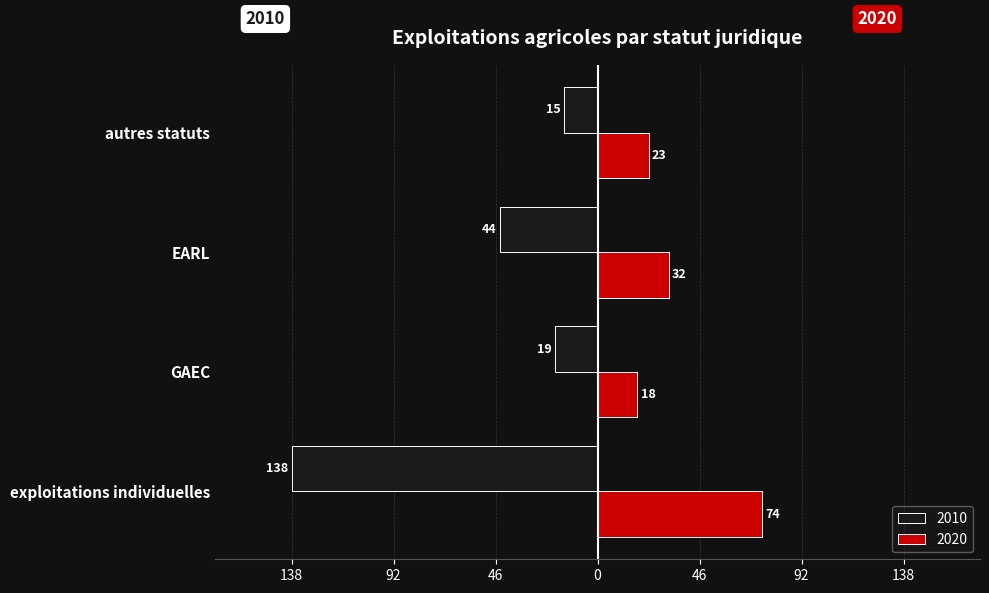

Where does the 2020 series first go above 32?

exploitations individuelles